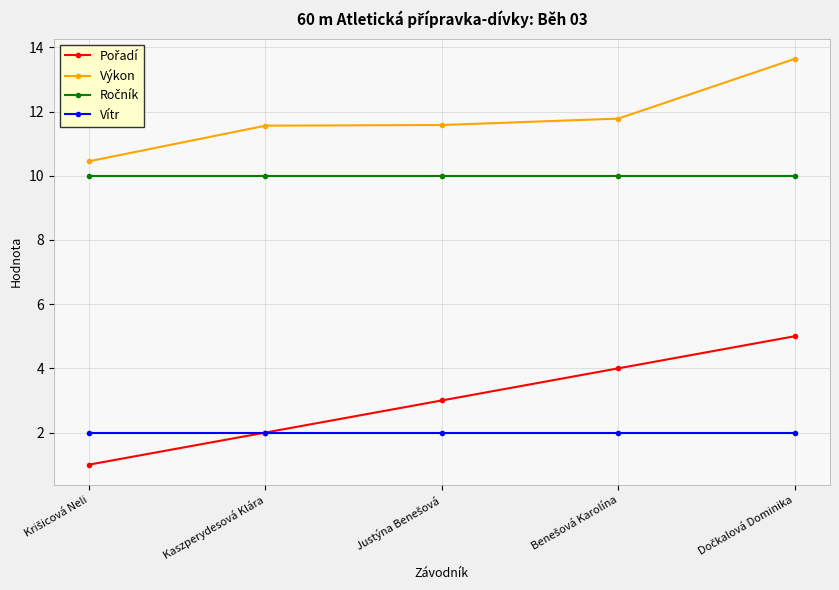

Count the number of data series in this chart.

4